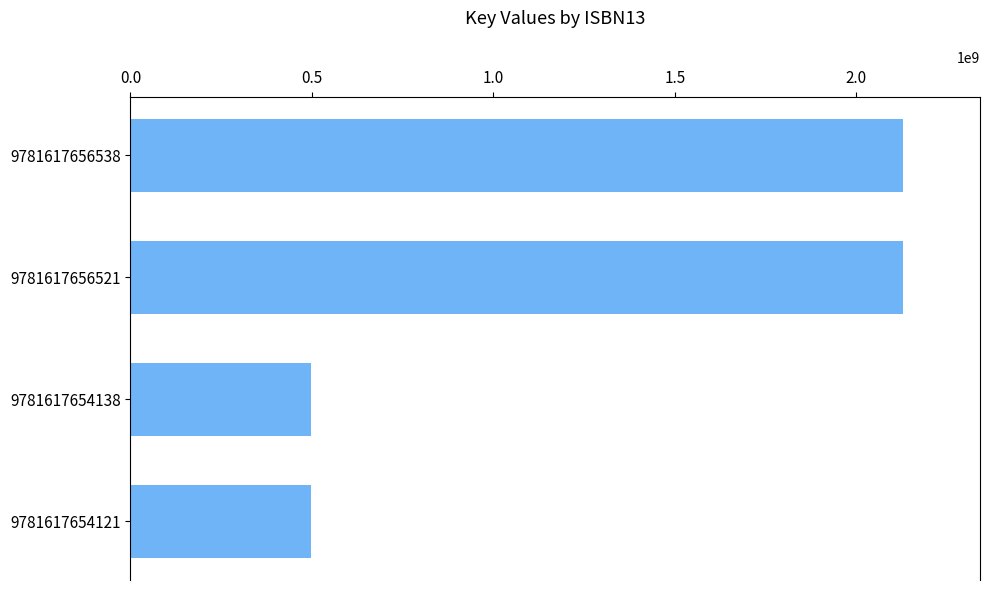

Reading top to bottom, transcribe all the data shown in this chart.

9781617656538=2128136130	9781617656521=2128136130	9781617654138=497693251	9781617654121=497693251